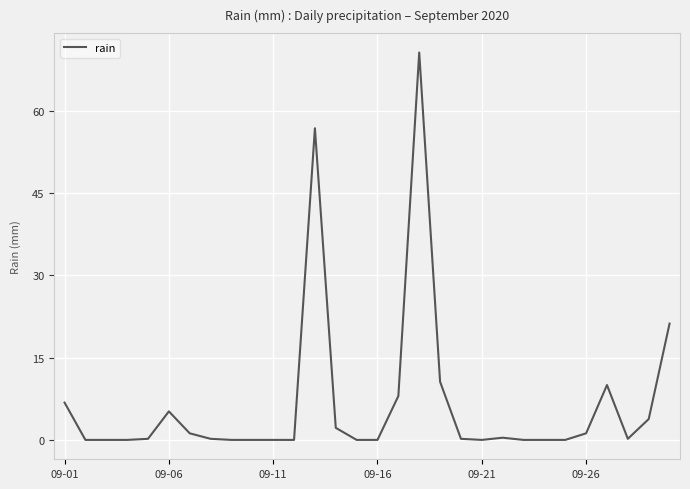

How many lines are shown in the chart?

1